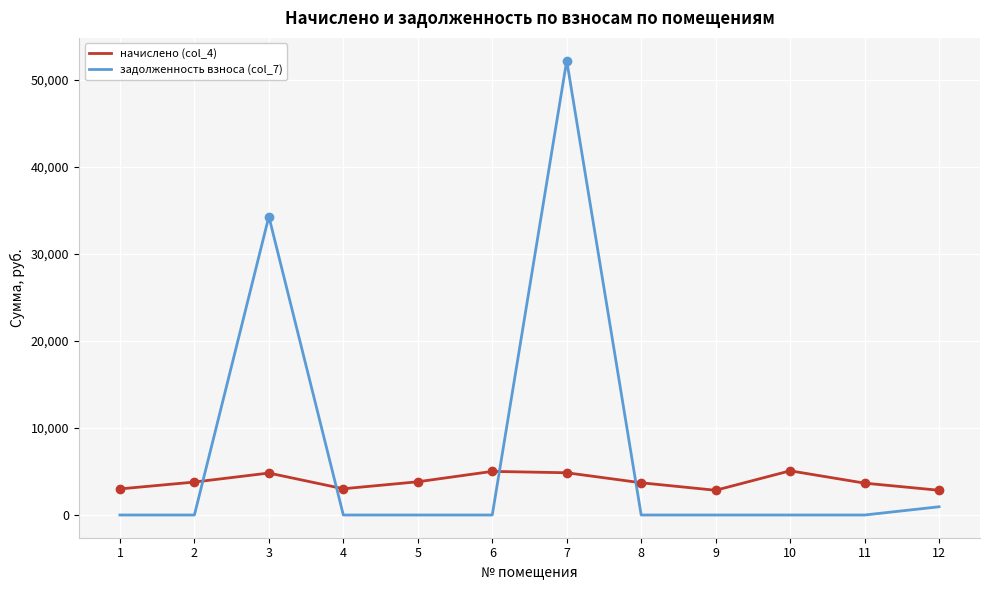

How many values in the задолженность взноса (col_7) series exceed 0?

3